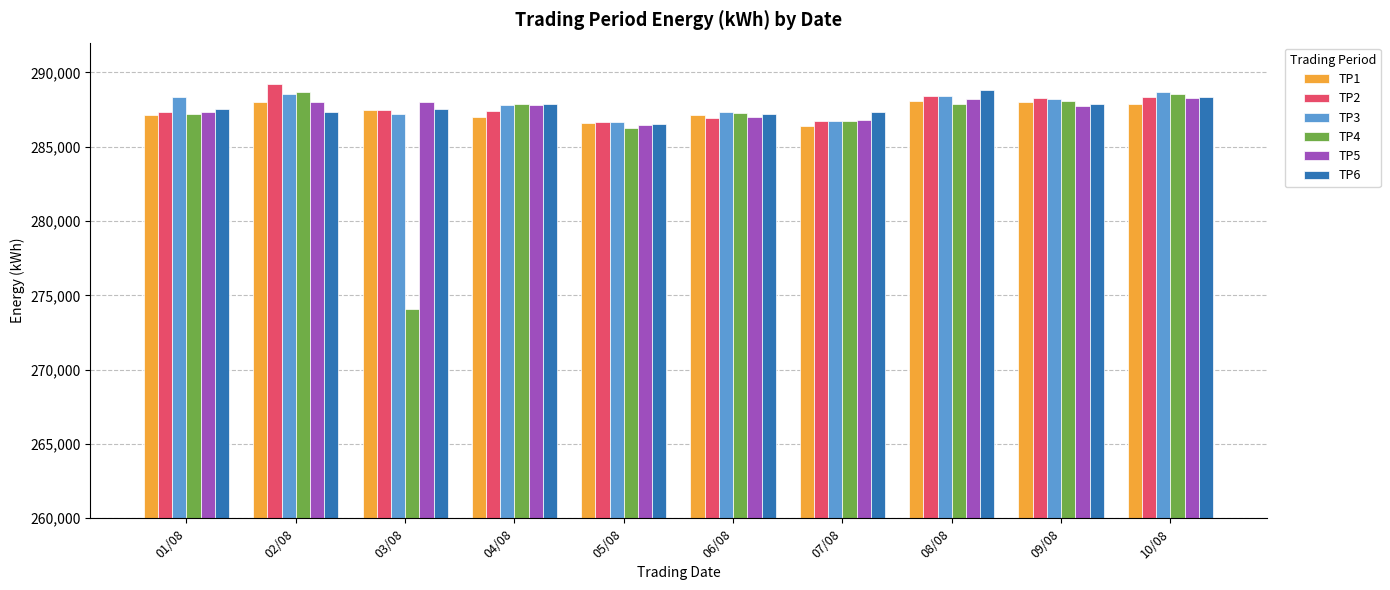

Are the bars grouped side by side (vs. stacked)?

Yes